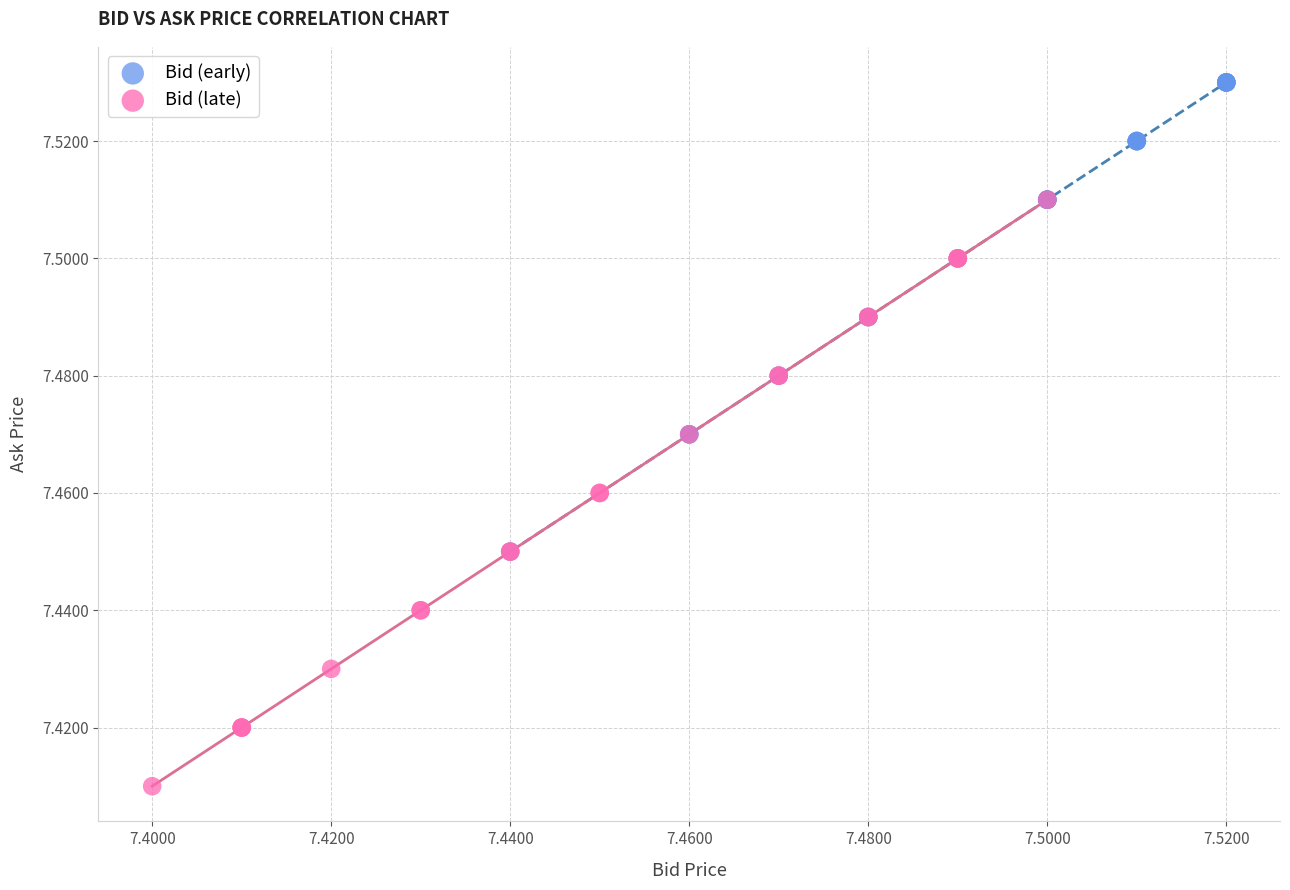

Which series reaches the minimum Y coordinate?

Bid (late)